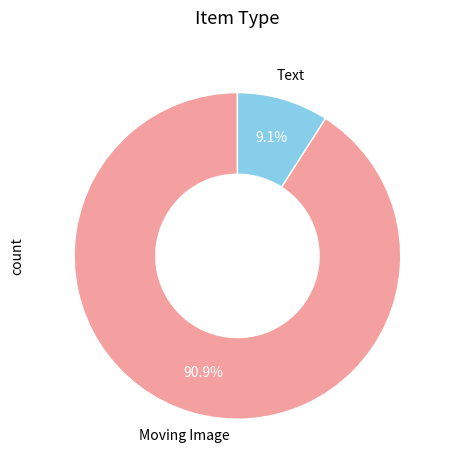

What is the majority slice?

Moving Image